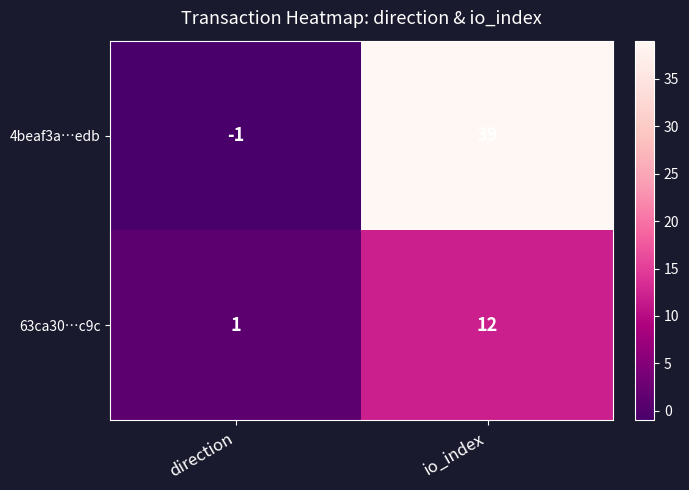

Which series has the largest total across all categories?

4beaf3a…edb